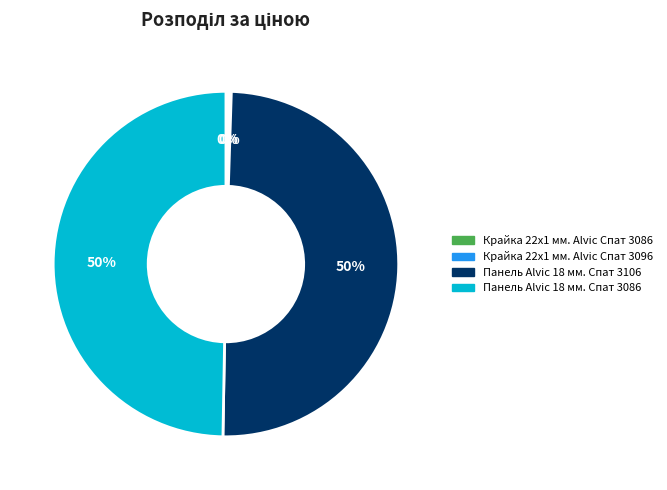

To the nearest percent, what is the average slice percentage?

25%